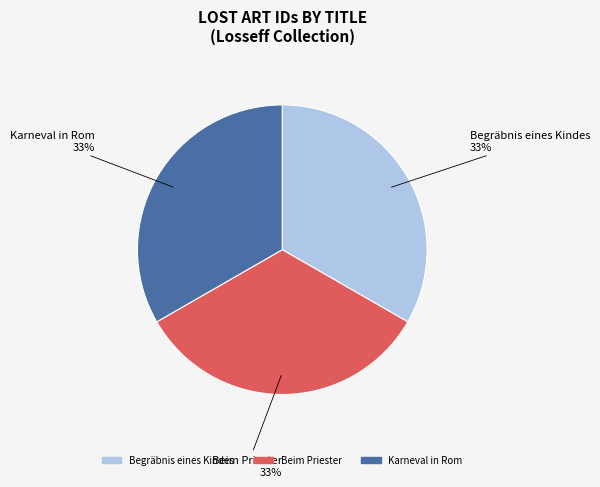

Is the sum of Karneval in Rom and Beim Priester greater than half?

Yes